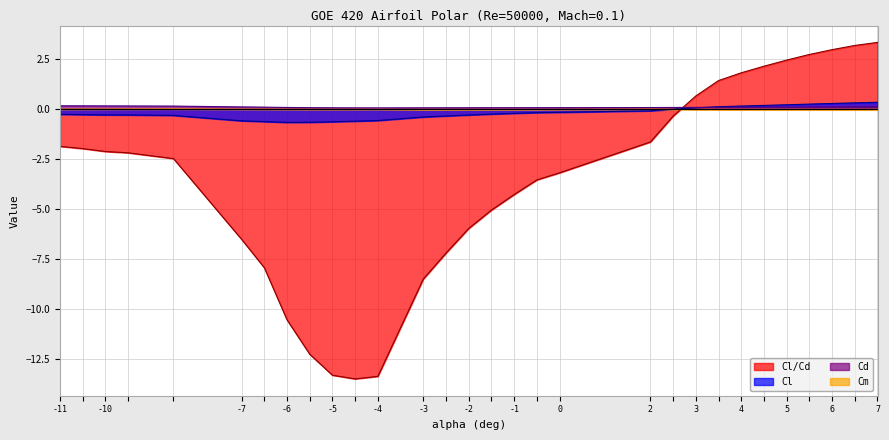

How many values in the Cl/Cd series are below -2?

17